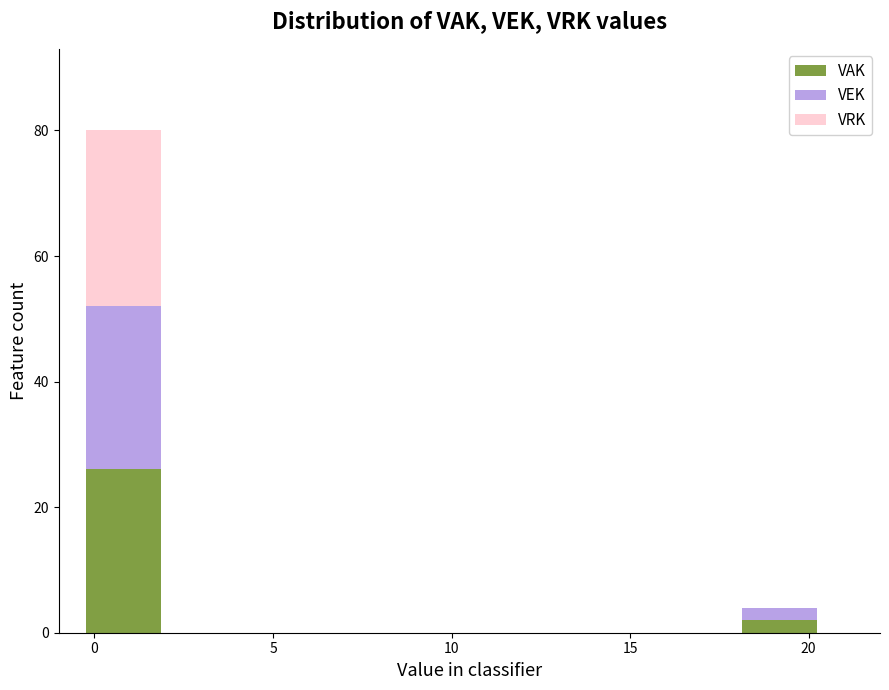

What is the total height of the stacked bar covering -0.5 to 2.0 on the x-axis? Neither the bar edges nor the heights are printed on the chart, so give them approximately, as read against the axes.

80